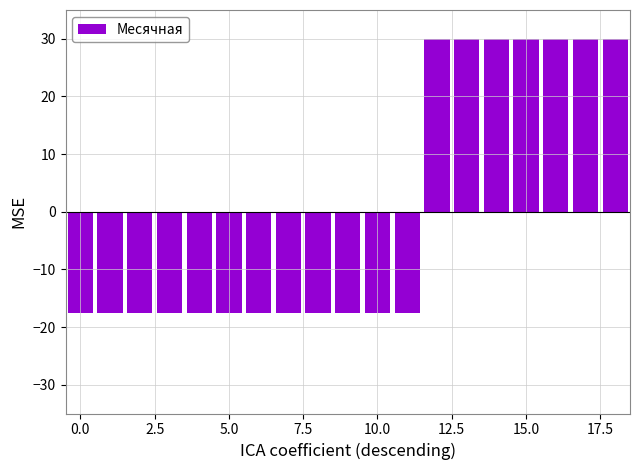

What is the value of the 15th bar from the left?

30.0